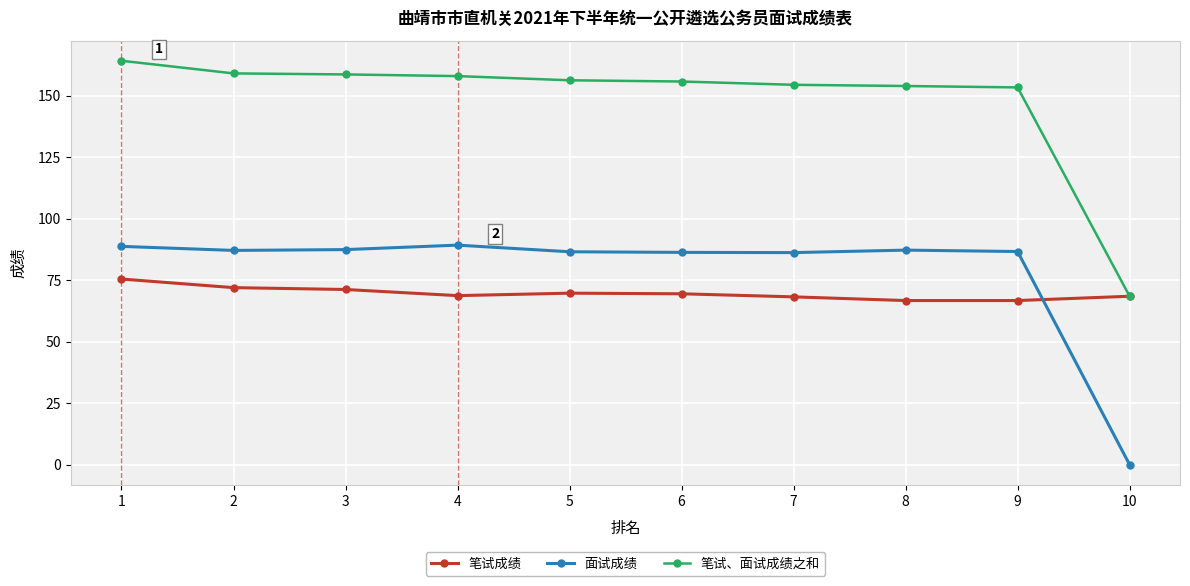

Is the value of 面试成绩 at 5 greater than the value of 笔试、面试成绩之和 at 1?

No